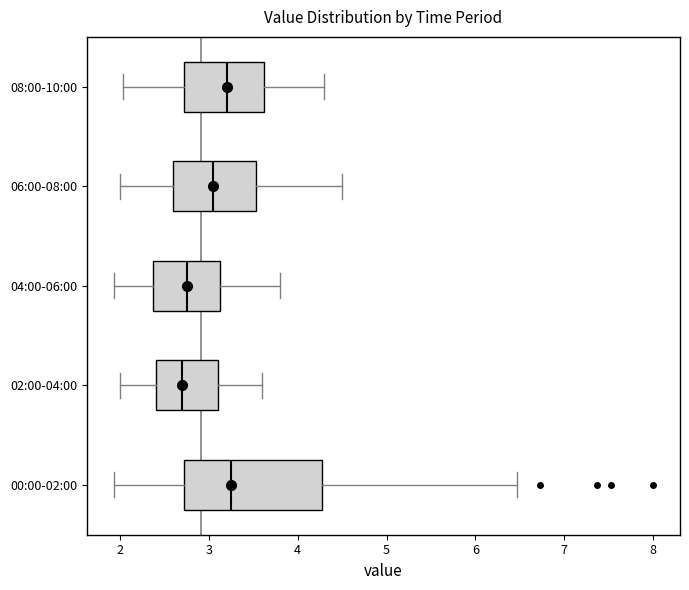

Reading bottom to top, read every box against the x-axis: the position of its median line, the range the box covers, and the ends of its whiskers. The values are not printed on the chart, so give them approximately, as read against the axis.

00:00-02:00: median 3.3, box 2.7 to 4.3, whiskers 1.9 to 6.5
02:00-04:00: median 2.7, box 2.4 to 3.1, whiskers 2.0 to 3.6
04:00-06:00: median 2.8, box 2.4 to 3.1, whiskers 1.9 to 3.8
06:00-08:00: median 3.1, box 2.6 to 3.5, whiskers 2.0 to 4.5
08:00-10:00: median 3.2, box 2.7 to 3.6, whiskers 2.0 to 4.3